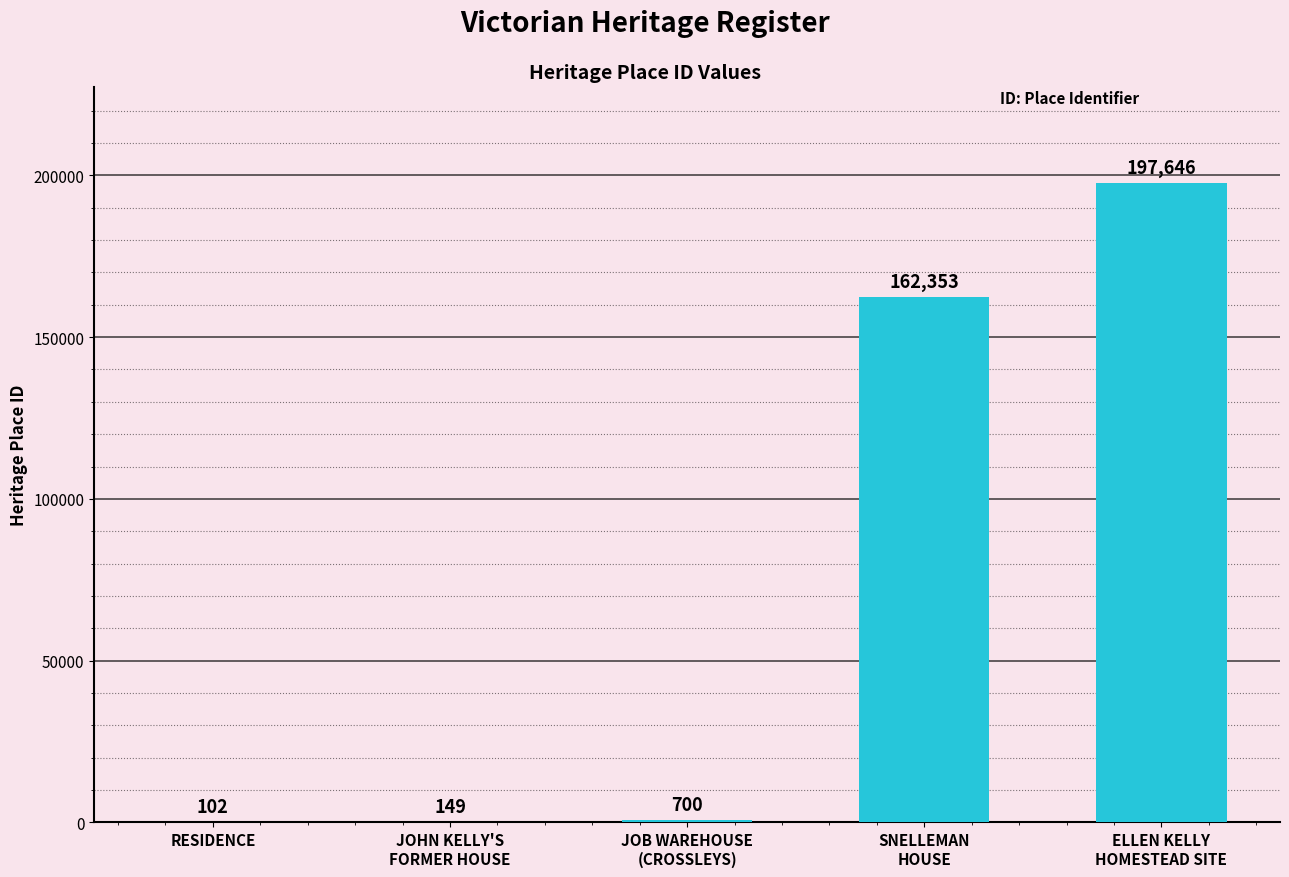

What value does the data have at RESIDENCE, to the nearest 50?

100